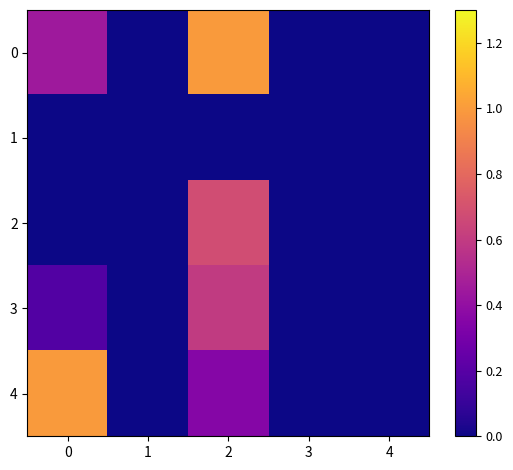

Reading left to right, transcribe all the data shown in this chart.

0: 0=0.4	1=0.0	2=1.0	3=0.0	4=0.0
1: 0=0.0	1=0.0	2=0.0	3=0.0	4=0.0
2: 0=0.0	1=0.0	2=0.7	3=0.0	4=0.0
3: 0=0.2	1=0.0	2=0.6	3=0.0	4=0.0
4: 0=1.0	1=0.0	2=0.4	3=0.0	4=0.0